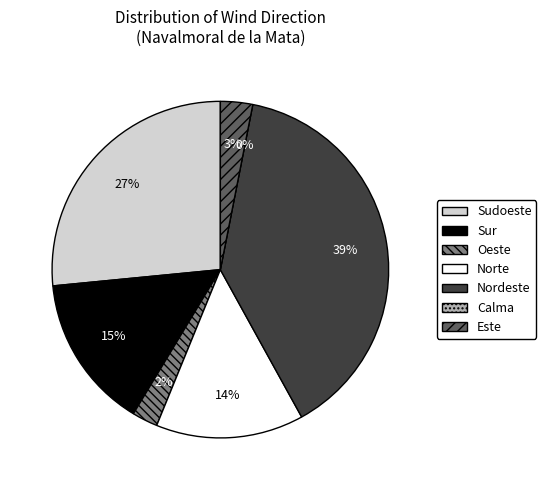

Do Sur and Norte together represent more than half of the pie?

No